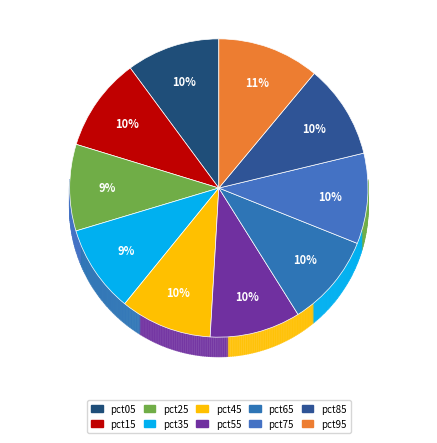

Which has a higher value, pct85 or pct15?

pct85